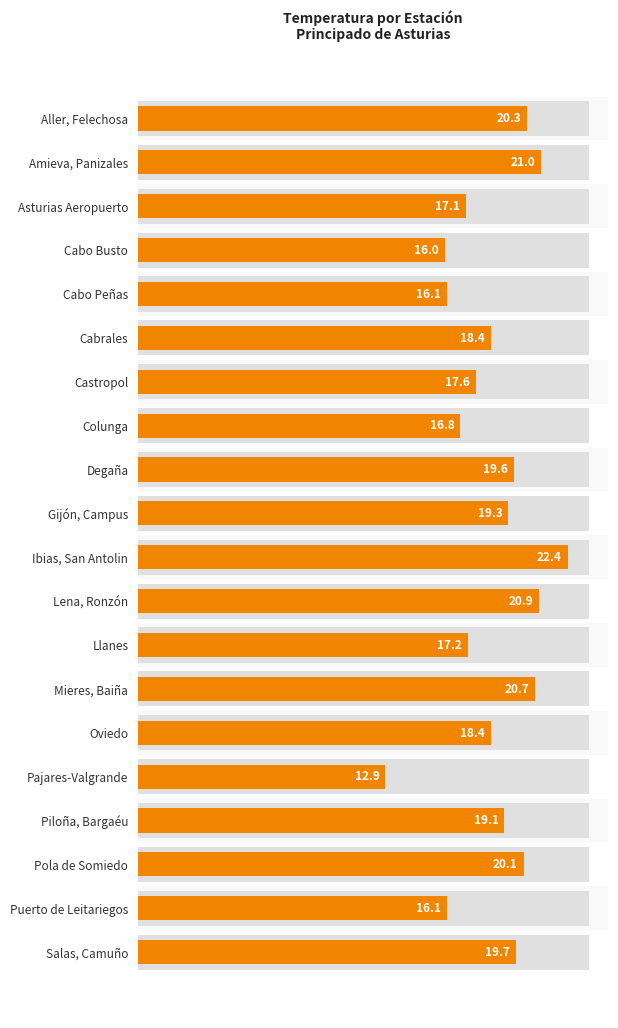

What is the value of the 12th bar from the left?

20.9